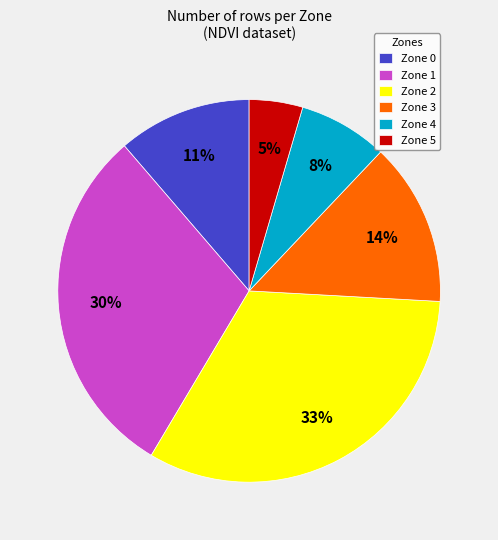

How many segments does this pie chart have?

6